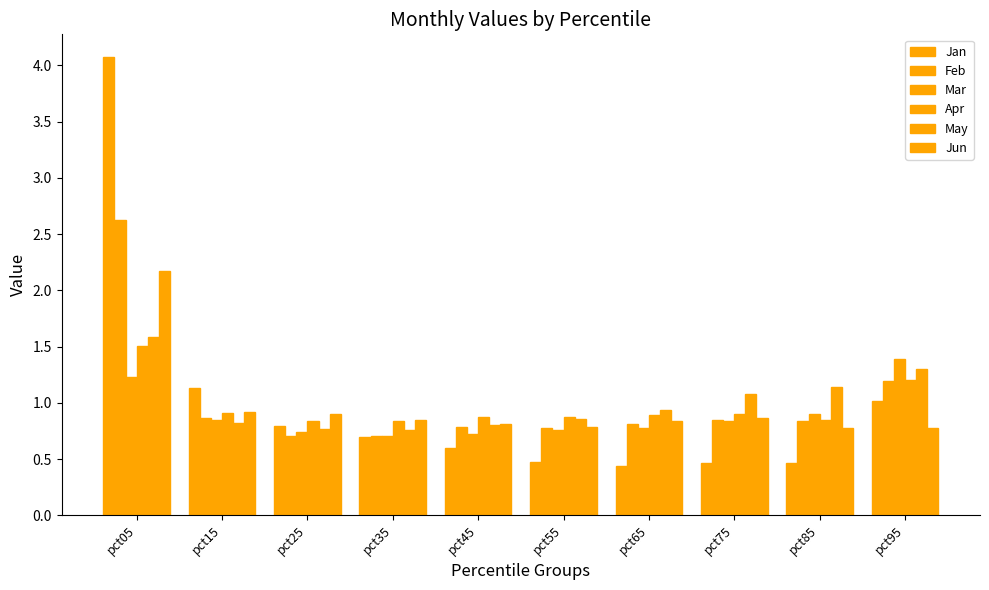

Count the number of categories in the chart.

10